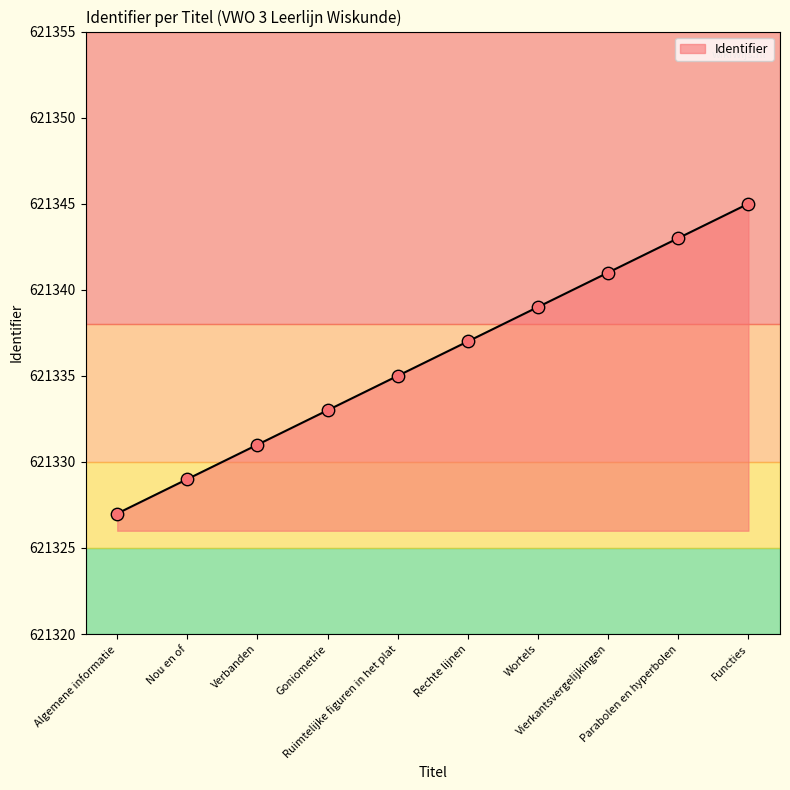

Which has a higher value, Ruimtelijke figuren in het plat or Parabolen en hyperbolen?

Parabolen en hyperbolen